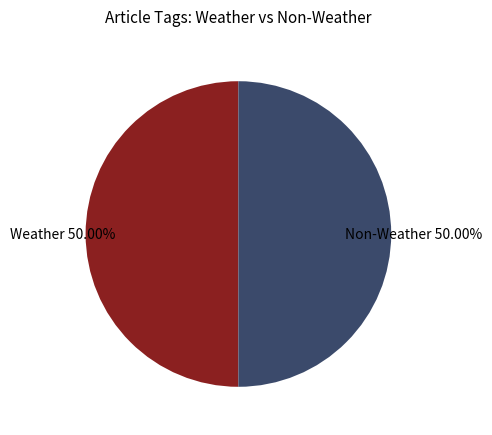

Is there a majority slice in this chart?

No